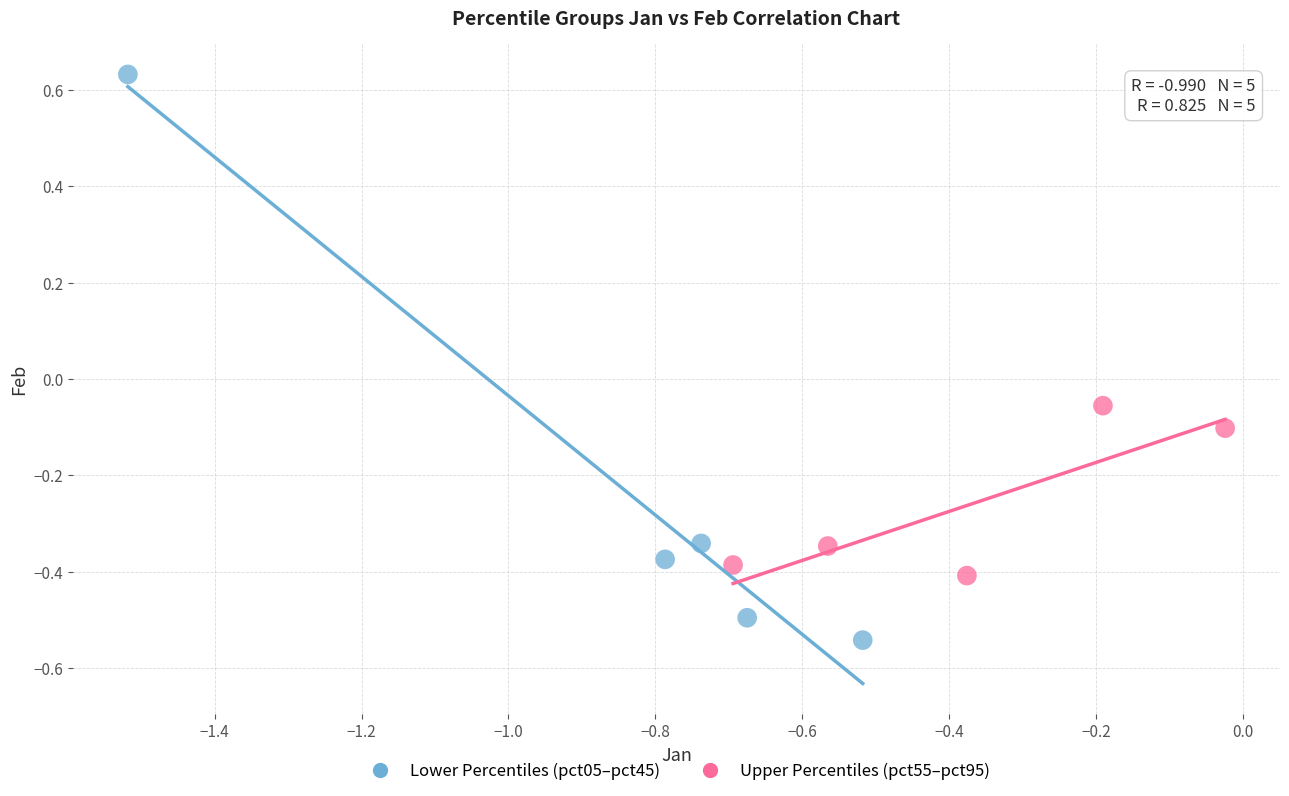

What are all the series names shown in the legend?

Lower Percentiles (pct05–pct45), Upper Percentiles (pct55–pct95)